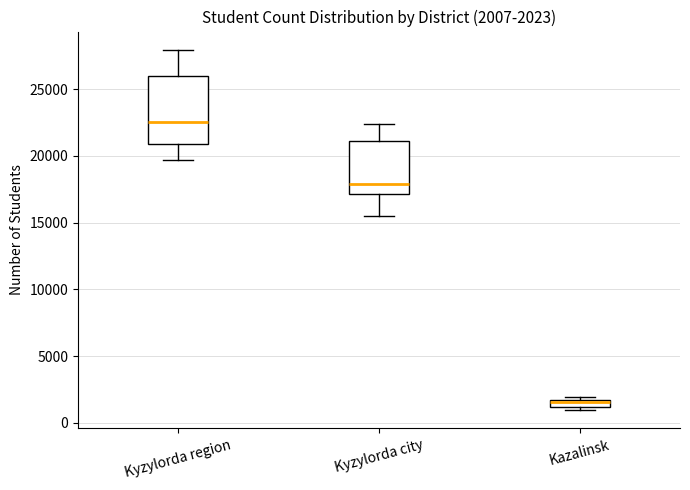

Comparing the boxes themselves (not the whiskers), which one is the tallest?

Kyzylorda region